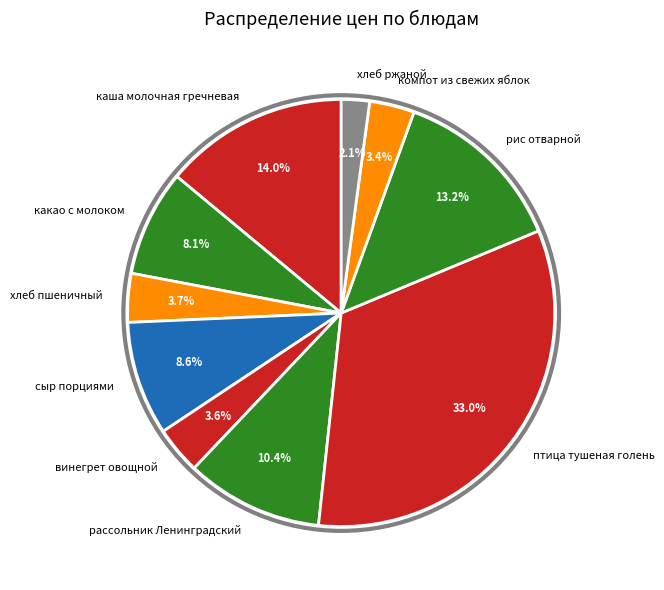

Count the number of slices in the pie.

10